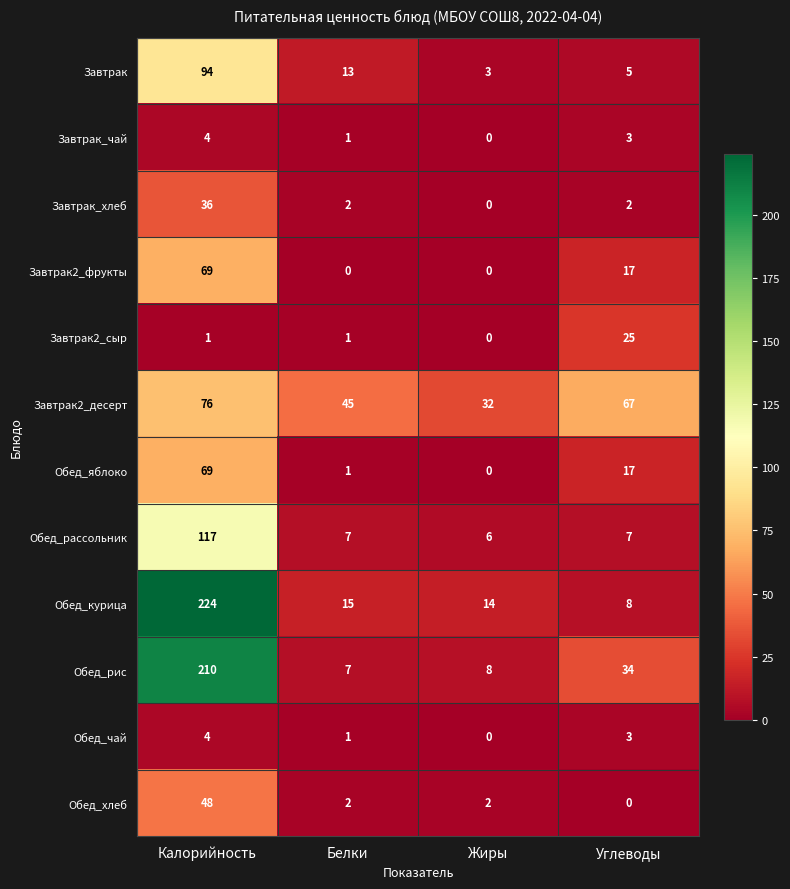

What is the difference between the Завтрак2_сыр values at Углеводы and Белки?

24